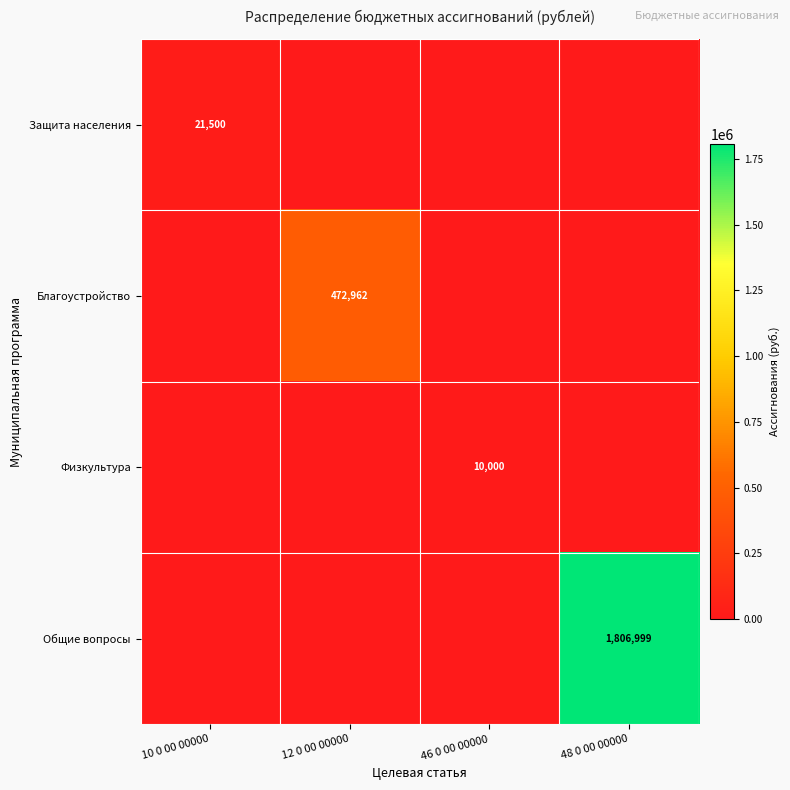

True or false: Общие вопросы has a value of 477774 at 48 0 00 00000.

False